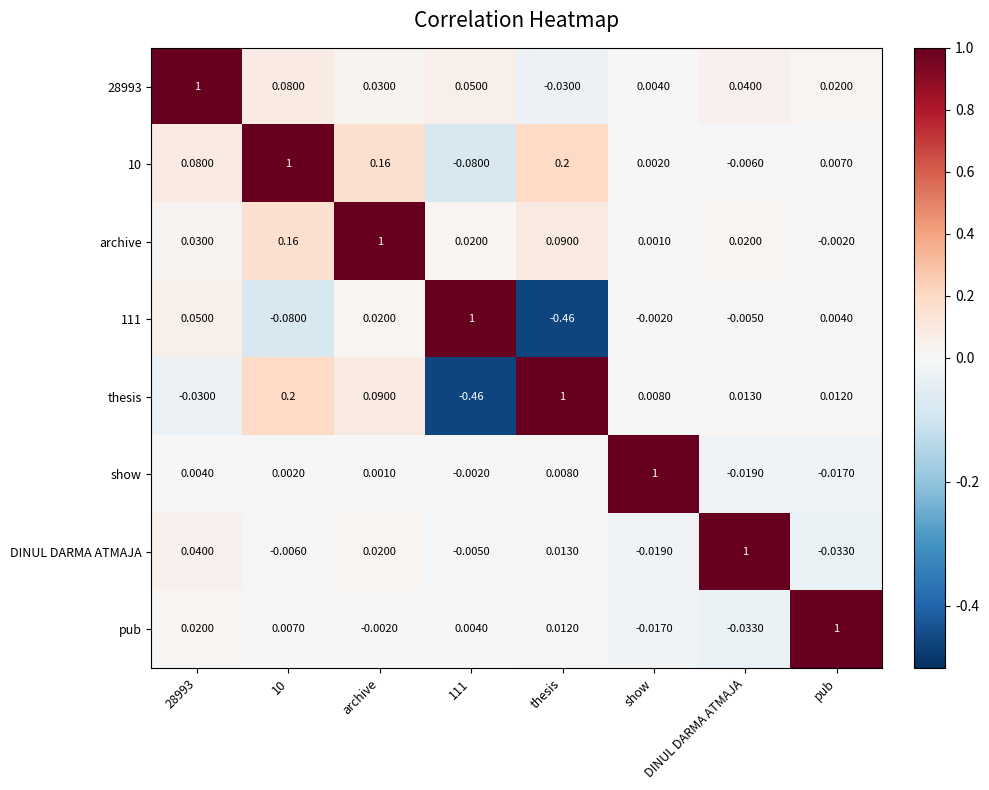

Is the value of 10 at show greater than the value of 111 at archive?

No